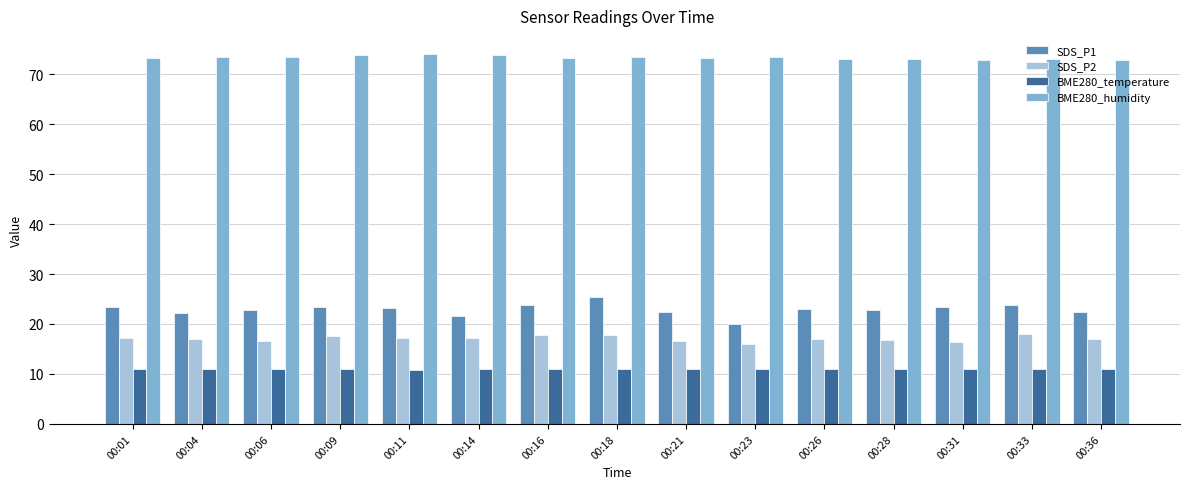

What is the difference between the SDS_P2 values at 00:21 and 00:26?

0.4